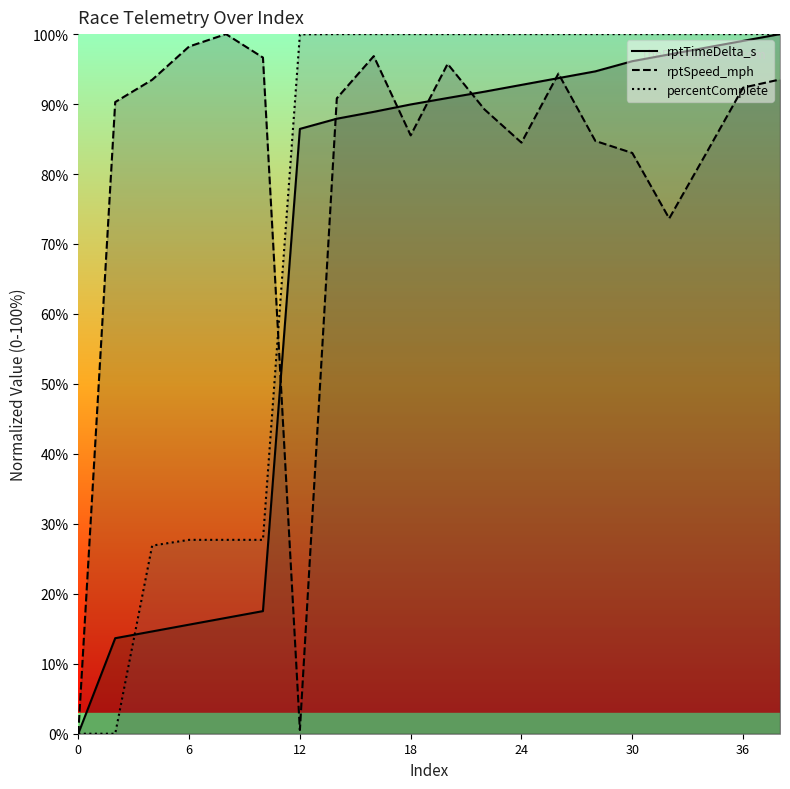

How many lines are shown in the chart?

3